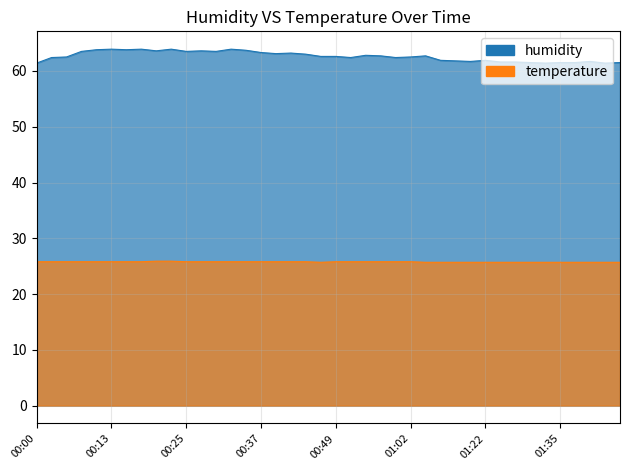

Count the number of data series in this chart.

2